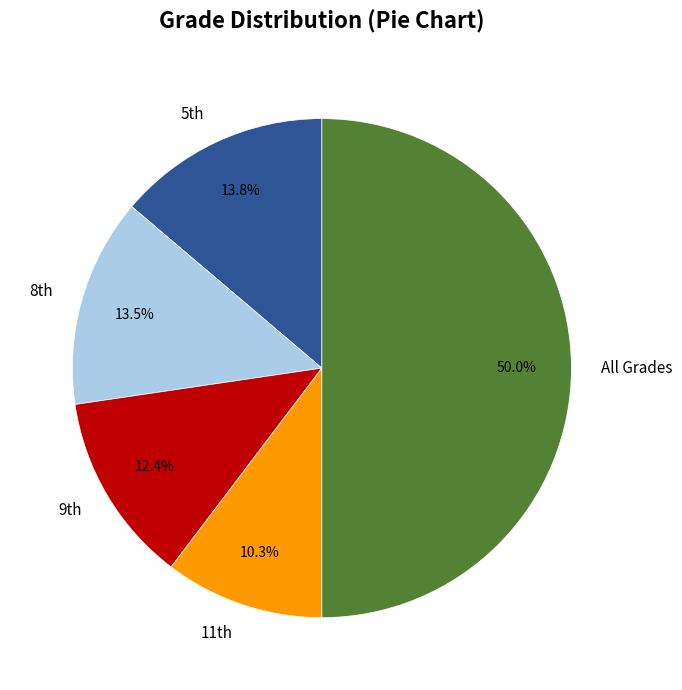

Which slice is the smallest?

11th